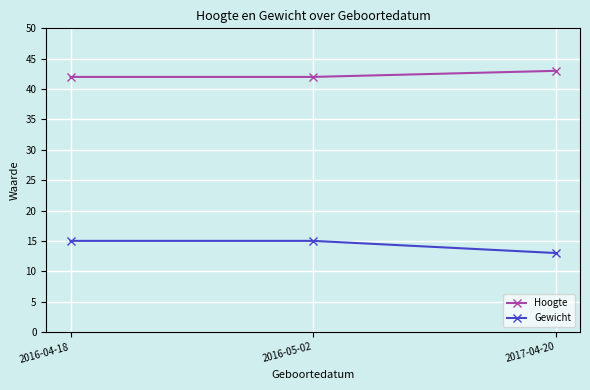

Which series has the widest spread of values?

Gewicht